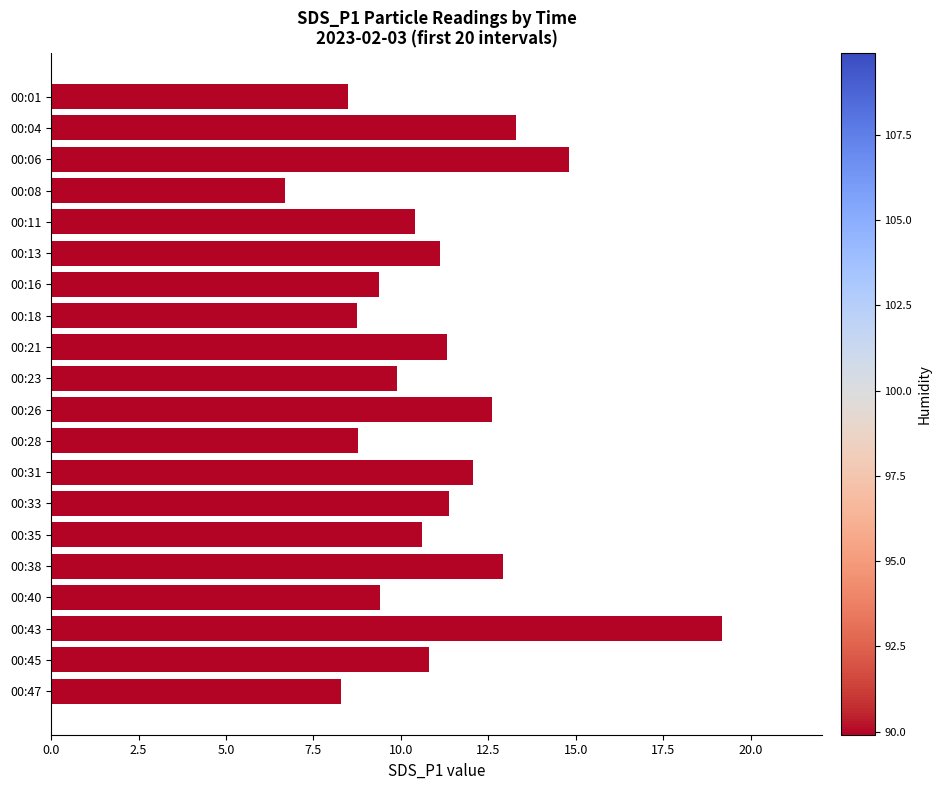

What is the maximum value shown in the chart?

19.2